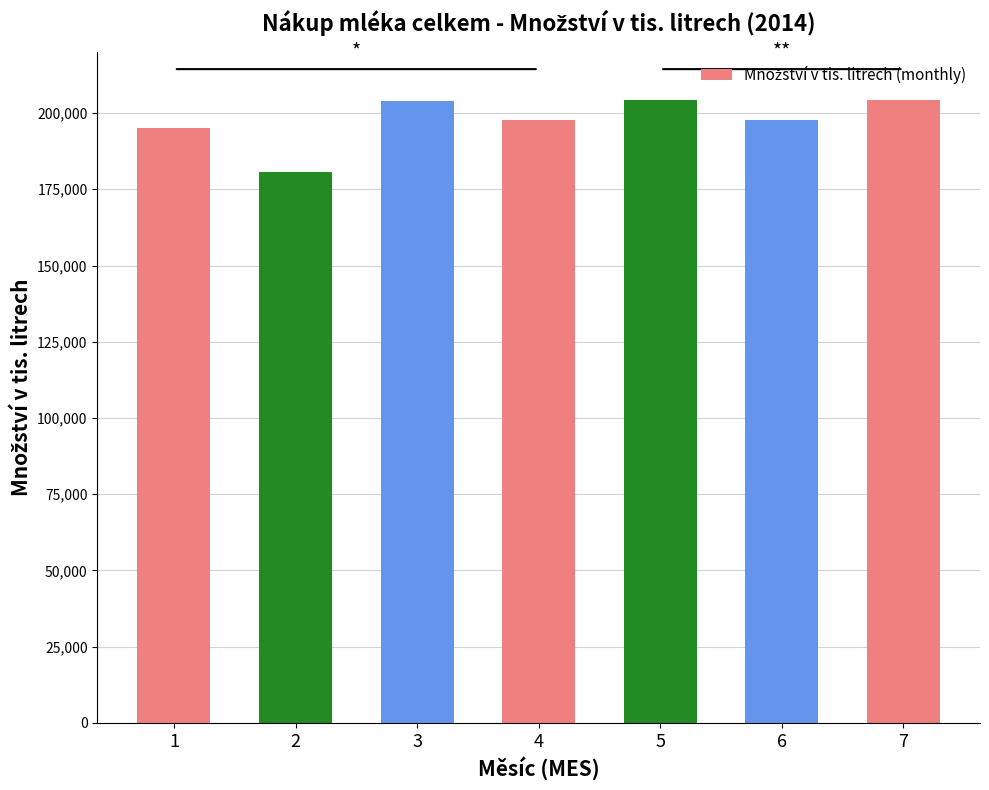

What is the approximate value at 4?

197773